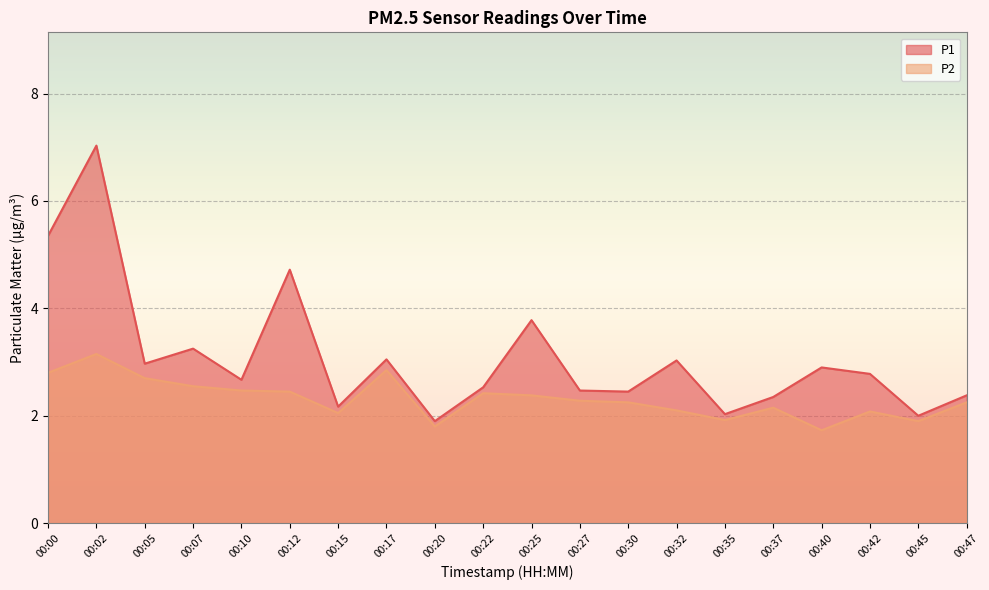

Which series has the largest total across all categories?

P1